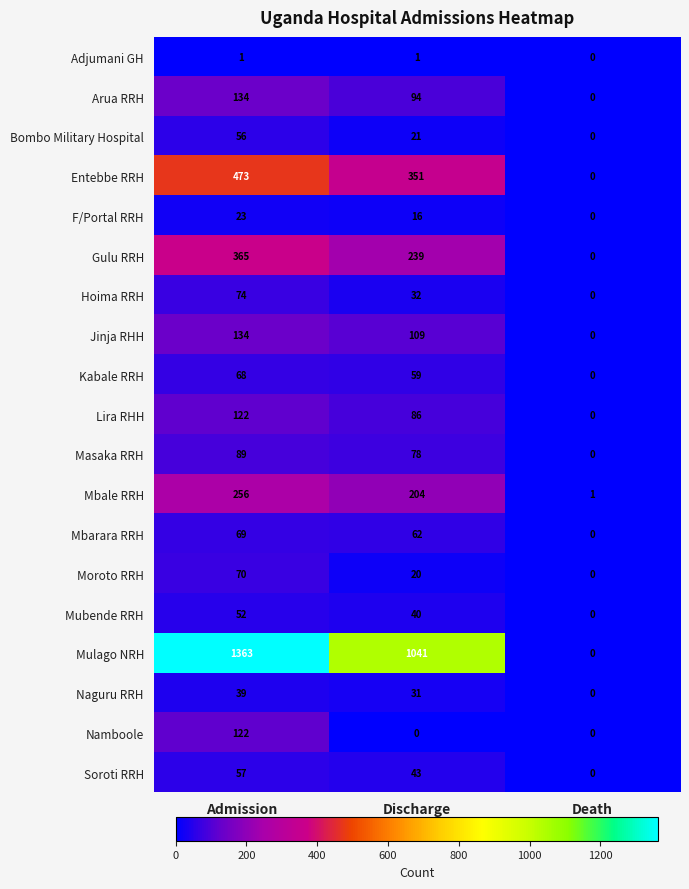

How many positive values does the Bombo Military Hospital series have?

2